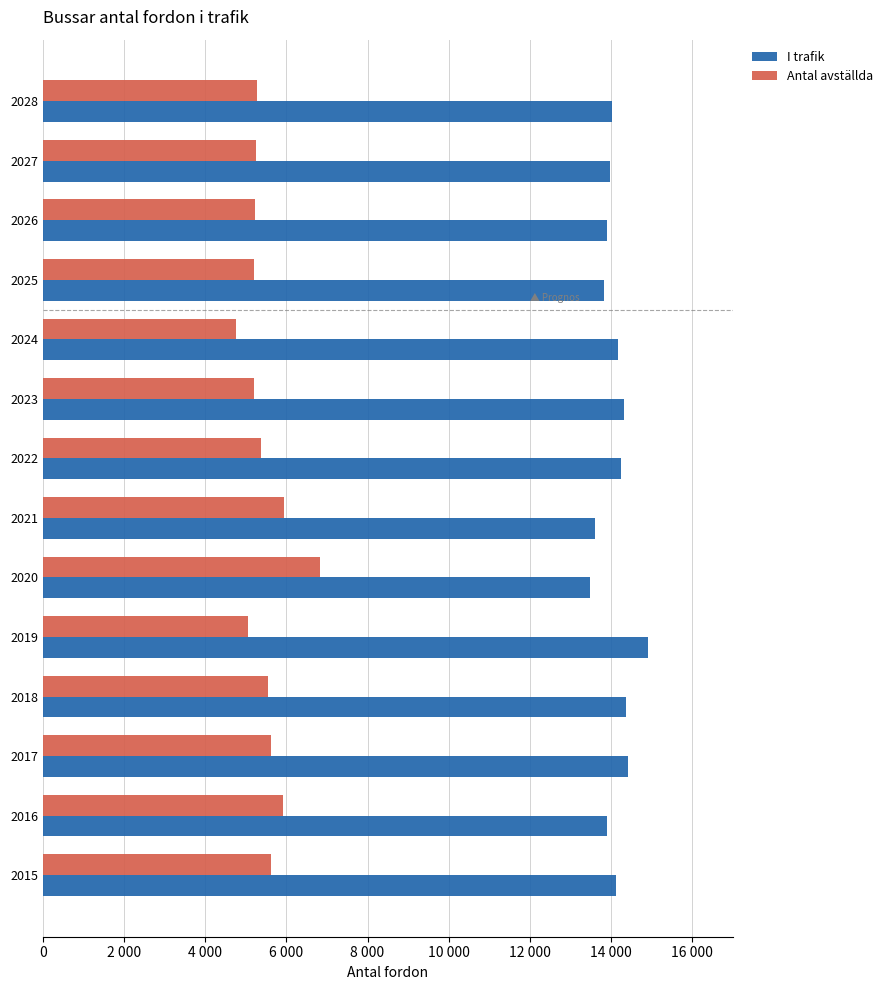

Reading left to right, transcribe all the data shown in this chart.

I trafik: 14114	13890	14421	14378	14914	13489	13594	14239	14322	14178	13831	13900	13965	14025
Antal avställda: 5633	5923	5627	5536	5063	6834	5948	5376	5205	4759	5208	5234	5258	5281